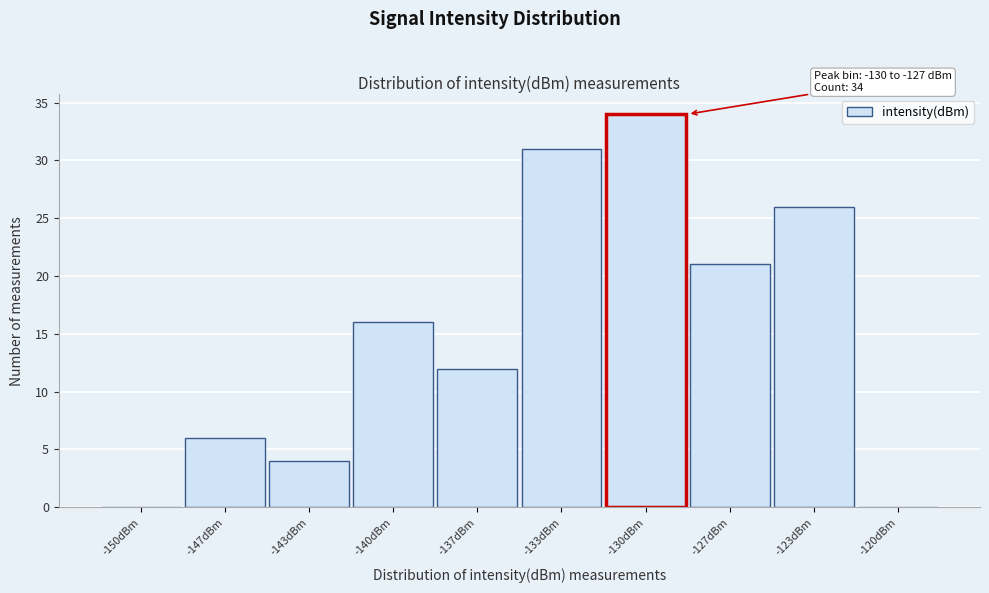

Reading right to left, what are all the values shown in this chart?

-120dBm=0	-123dBm=26	-127dBm=21	-130dBm=34	-133dBm=31	-137dBm=12	-140dBm=16	-143dBm=4	-147dBm=6	-150dBm=0